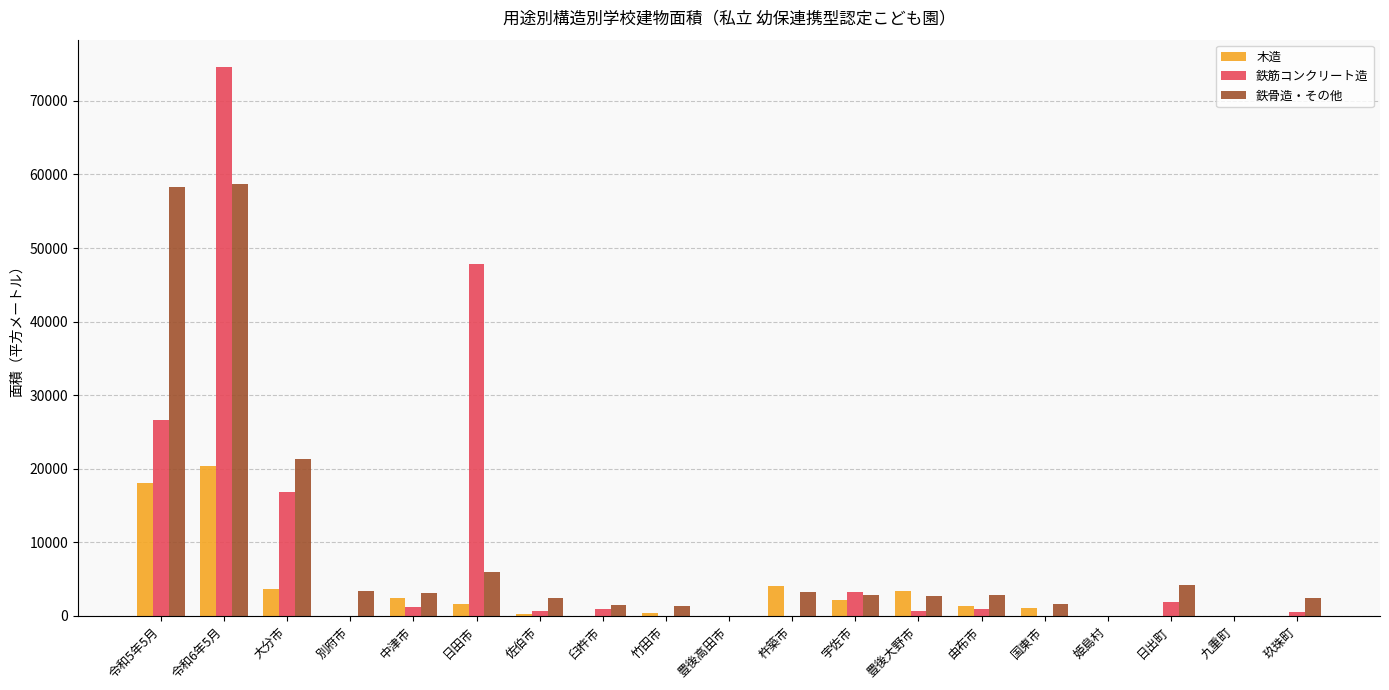

Count the number of data series in this chart.

3